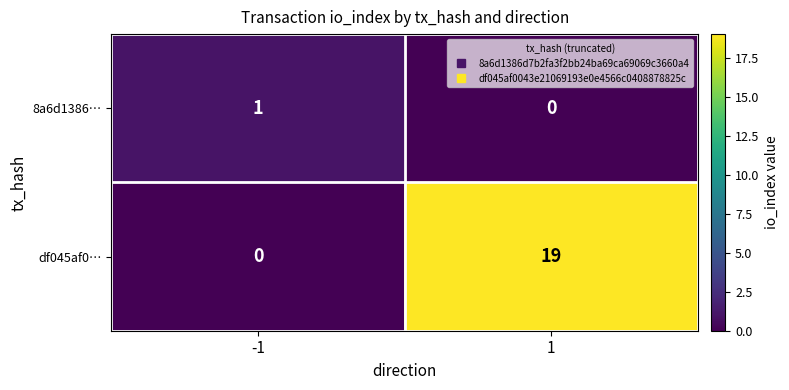

List the series in order of their peak value, highest first.

df045af0…, 8a6d1386…